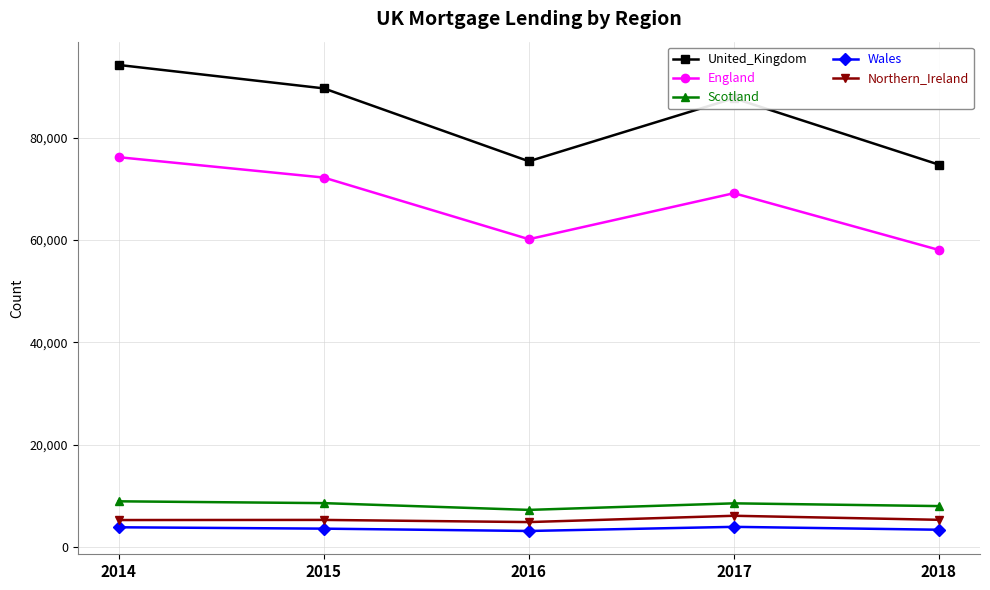

What is the sum of all Wales values?

17854